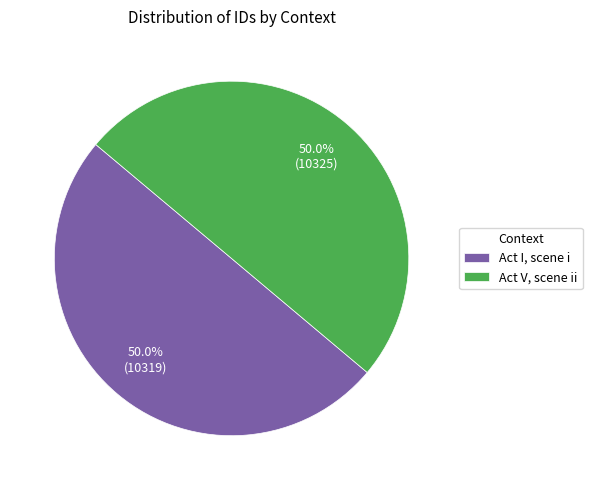

Is it true that Act I, scene i is 50% of the pie?

True